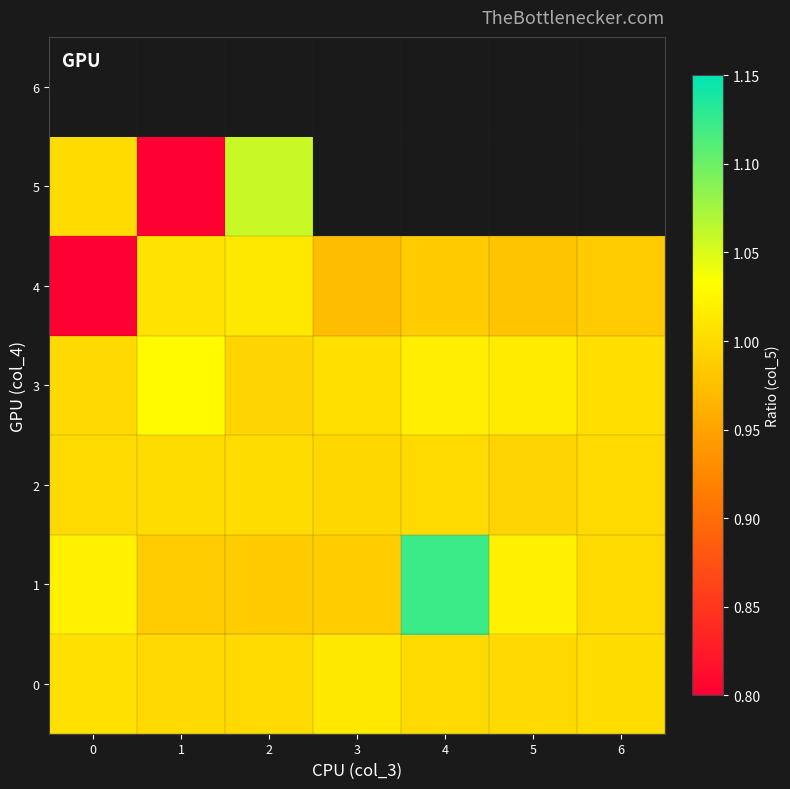

What is the greatest value displayed?

1.1